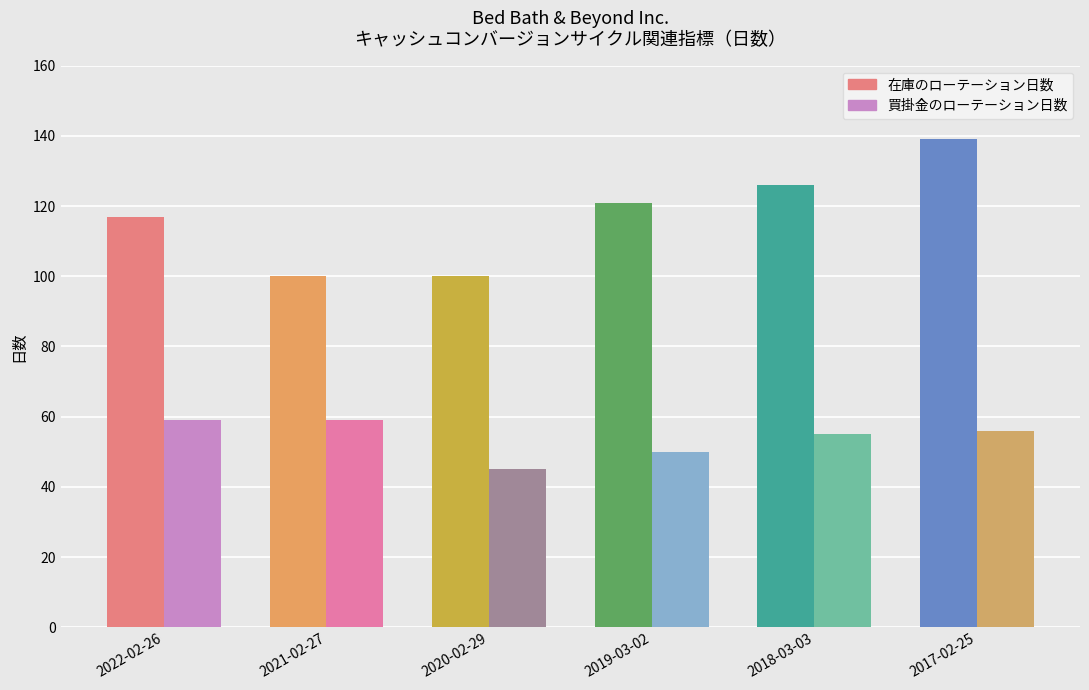

Reading left to right, what are all the values shown in this chart?

在庫のローテーション日数: 2022-02-26=117	2021-02-27=100	2020-02-29=100	2019-03-02=121	2018-03-03=126	2017-02-25=139
買掛金のローテーション日数: 2022-02-26=59	2021-02-27=59	2020-02-29=45	2019-03-02=50	2018-03-03=55	2017-02-25=56